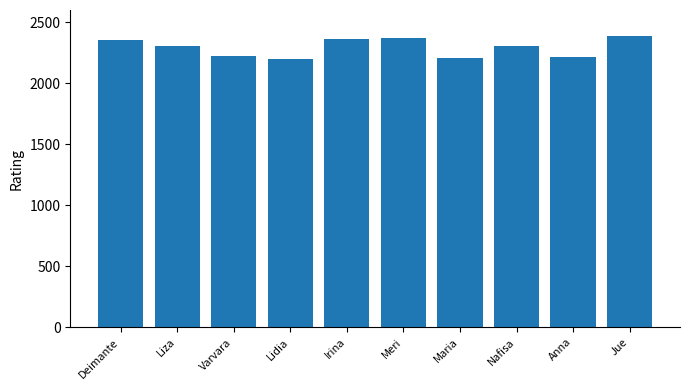

Read the value at Varvara.

2227